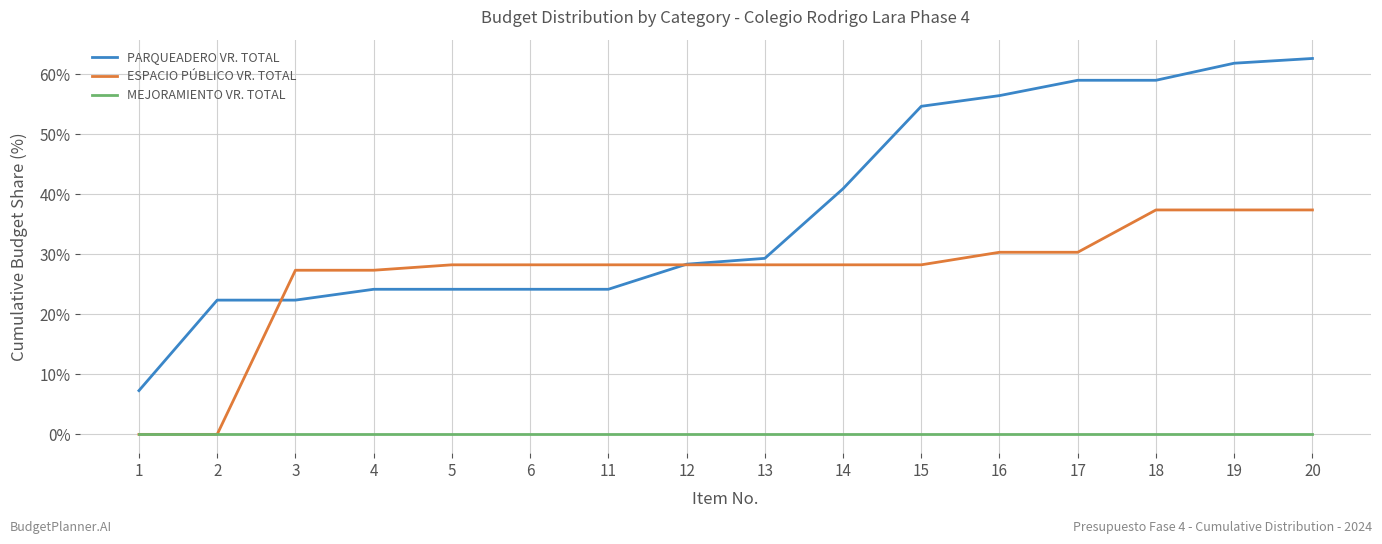

Is the value of PARQUEADERO VR. TOTAL at 5 greater than the value of MEJORAMIENTO VR. TOTAL at 13?

Yes